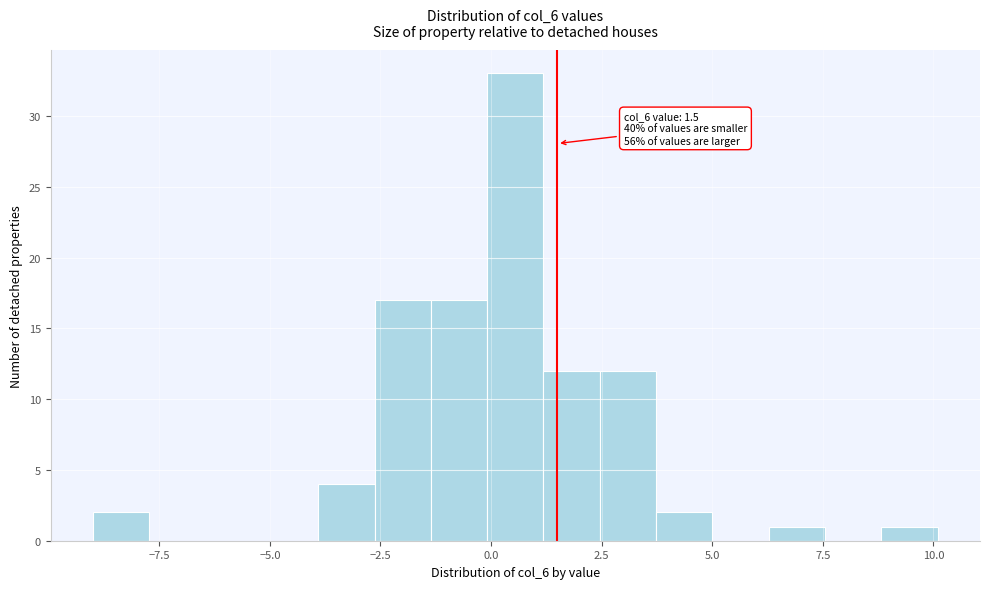

Read against the x-axis, roughly where is the centre of the tallest bar?

0.5